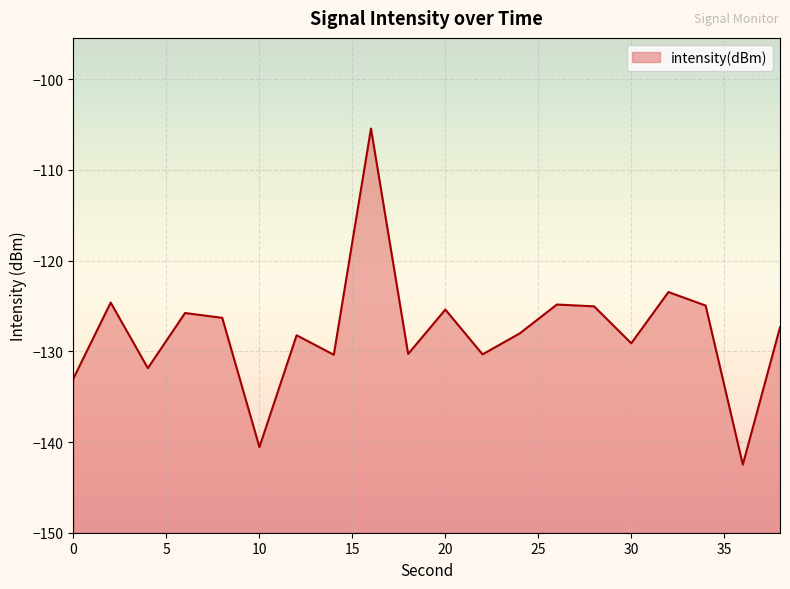

List the labels in order of value, largest first.

16, 32, 2, 26, 34, 28, 20, 6, 8, 38, 24, 12, 30, 18, 22, 14, 4, 0, 10, 36